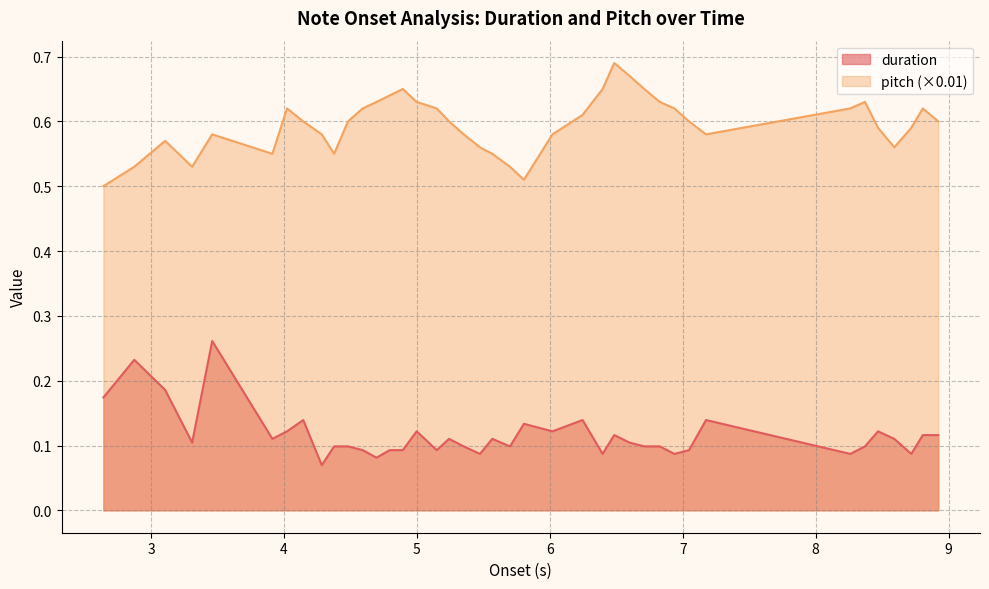

Count the pitch values in the range 0 to 1.

40